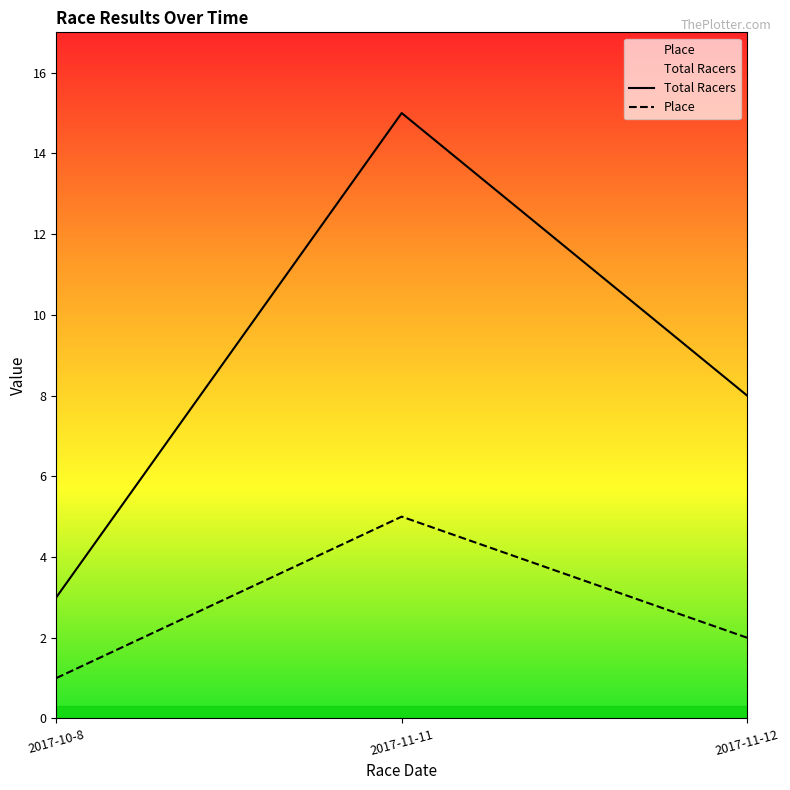

What is the sum of all Total Racers values?

26